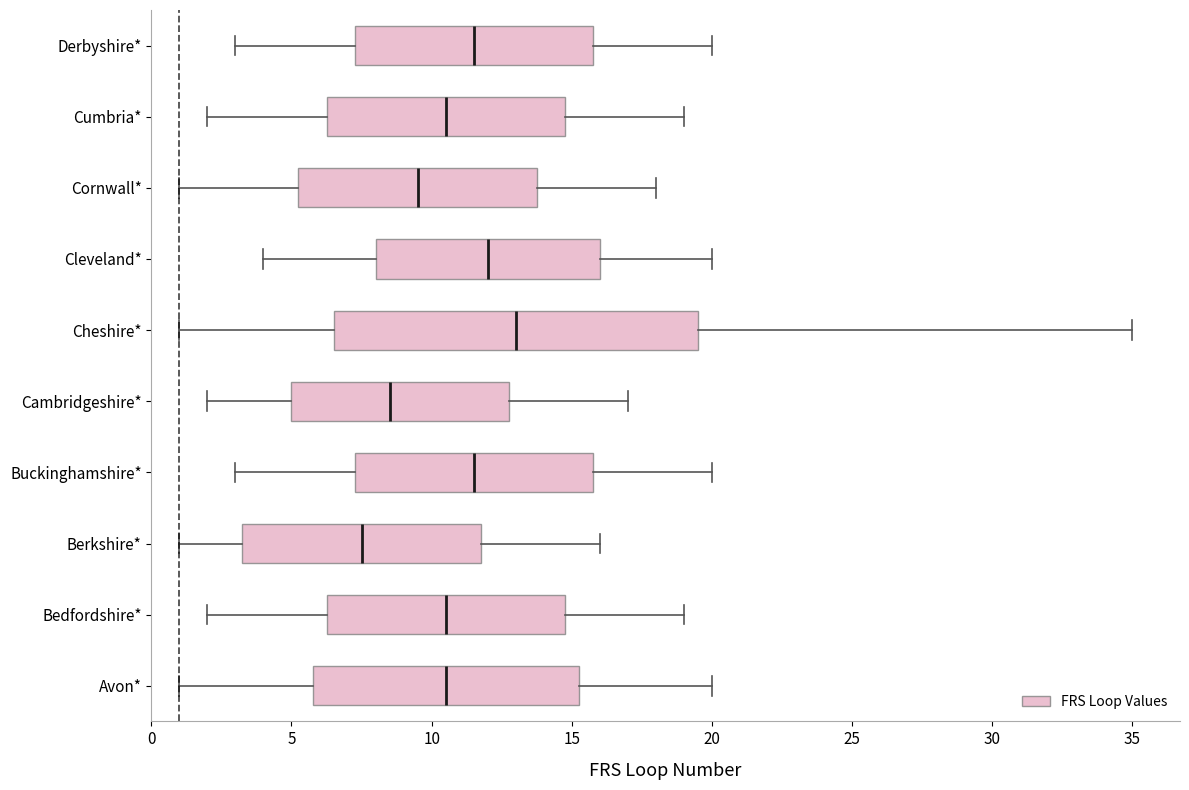

Which box is the widest, from its left edge to its right edge?

Cheshire*